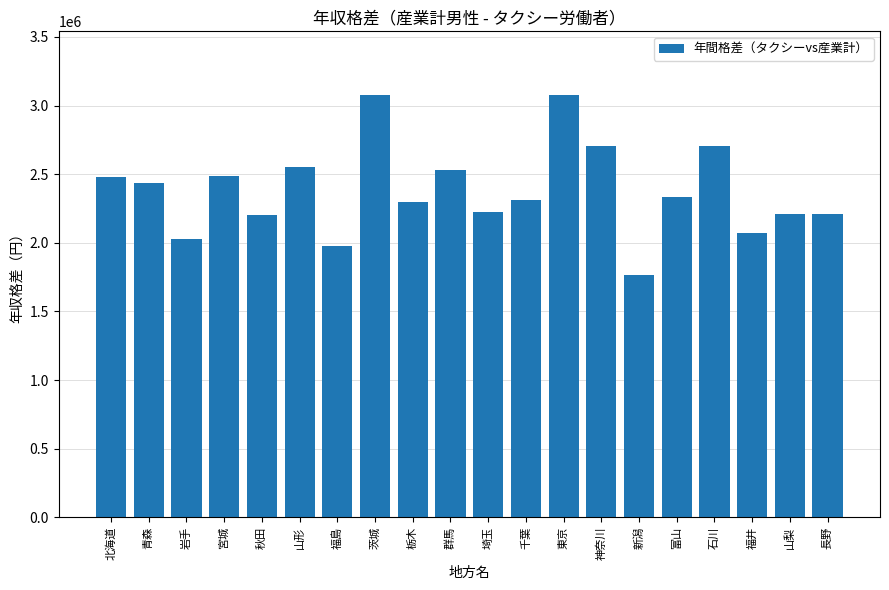

The value at 秋田 is 2200500. True or false?

True